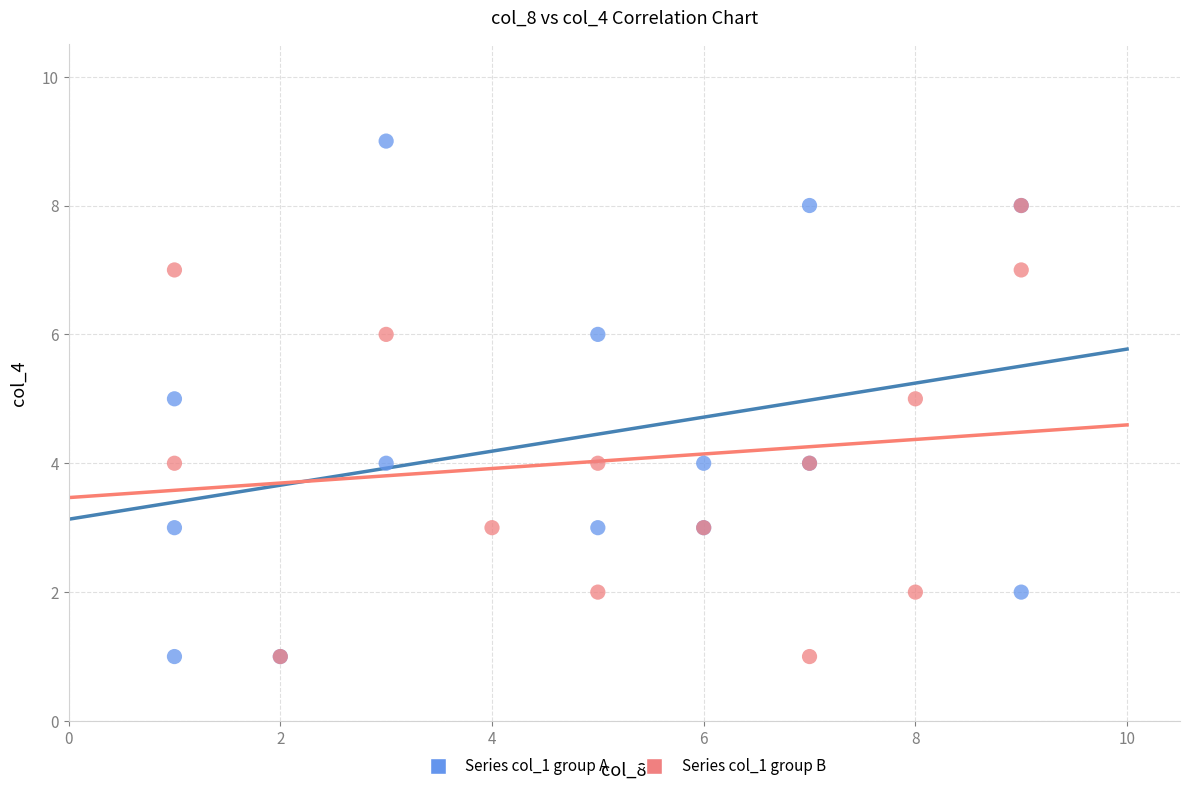

Which series contains the highest Y value?

Series col_1 group A